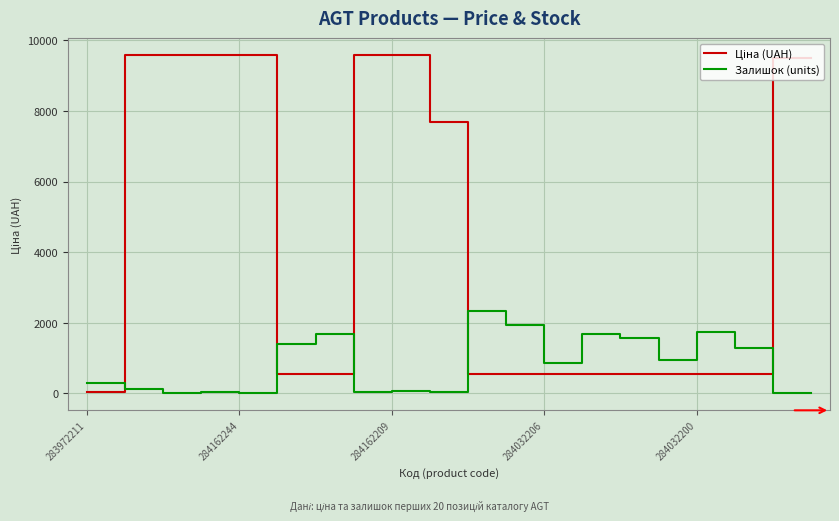

What is the greatest value displayed?

9585.4